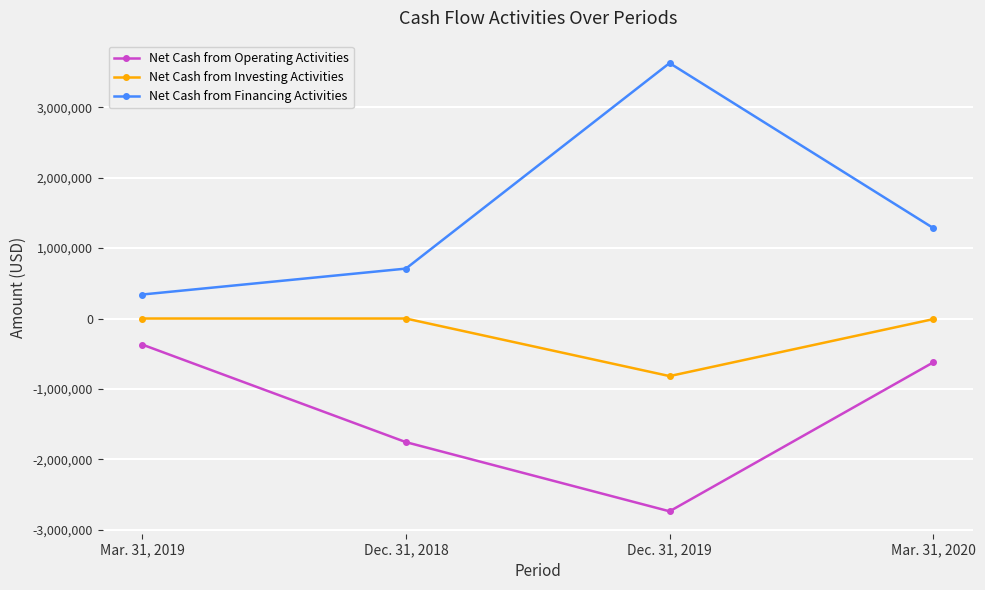

What is the difference between the maximum and minimum values in the Net Cash from Investing Activities series?

817213